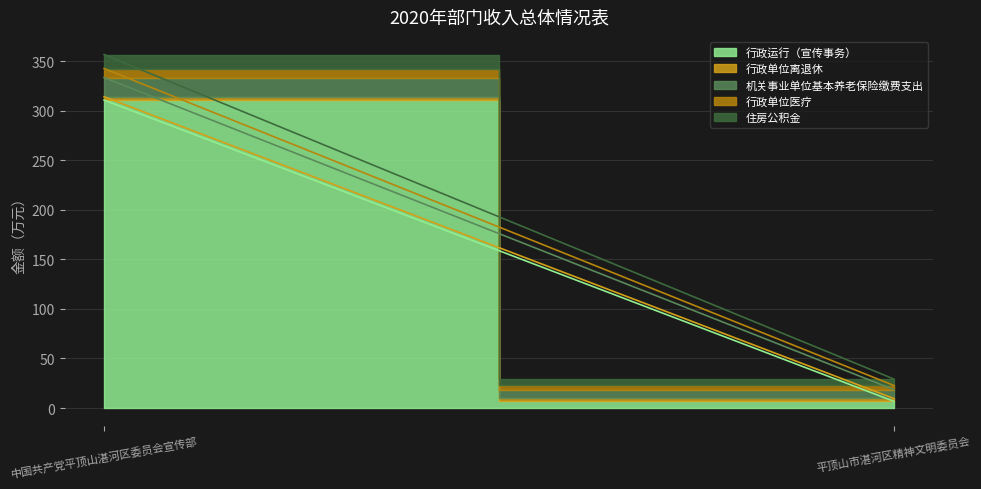

At 中国共产党平顶山湛河区委员会宣传部, list the series in order from smallest to largest.

行政单位离退休, 行政单位医疗, 住房公积金, 机关事业单位基本养老保险缴费支出, 行政运行（宣传事务）